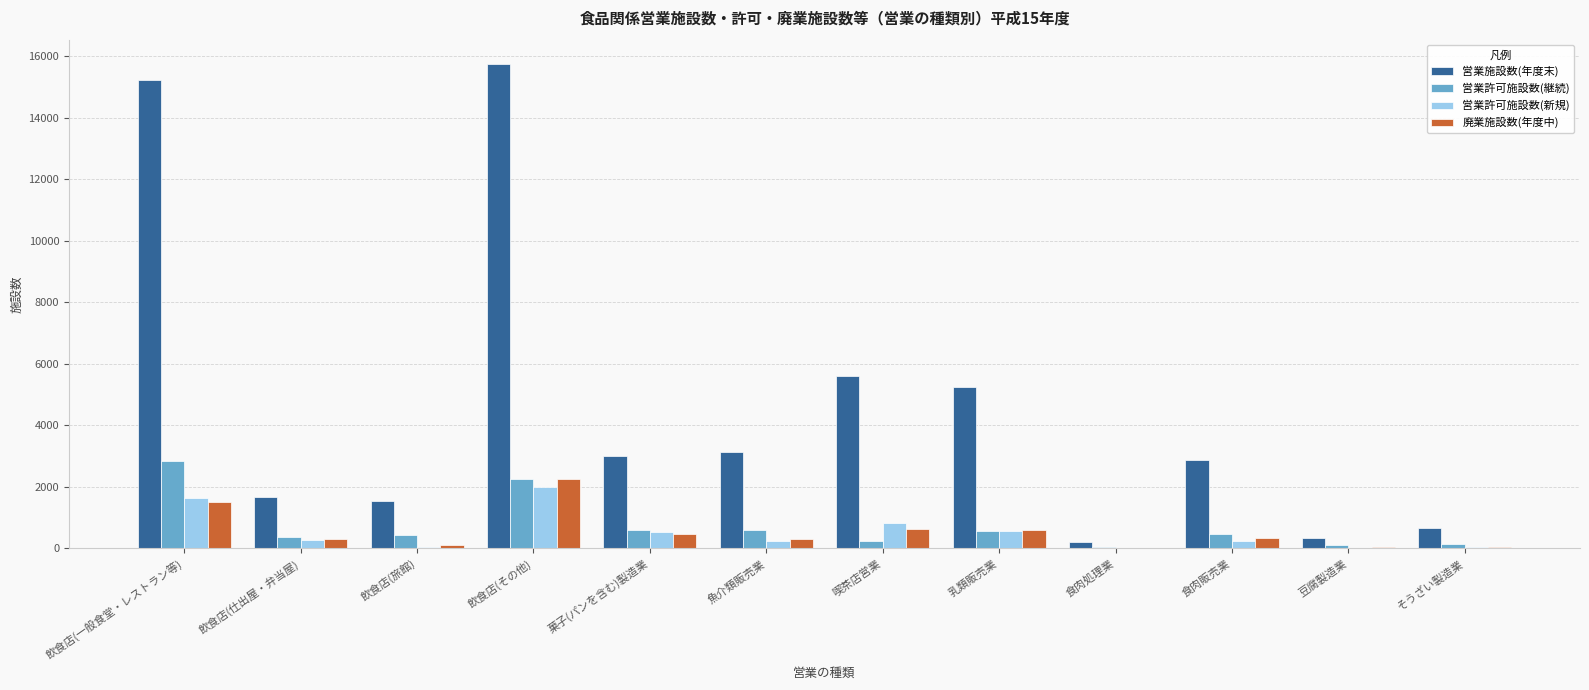

Is it true that 廃業施設数(年度中) equals 17 at 食肉処理業?

True